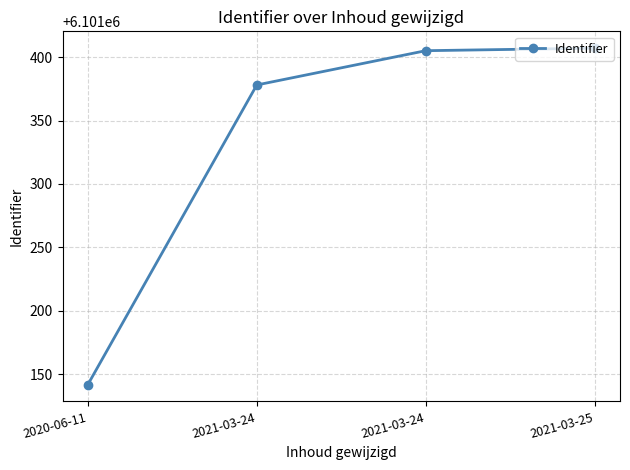

Does the chart have visible grid lines?

Yes